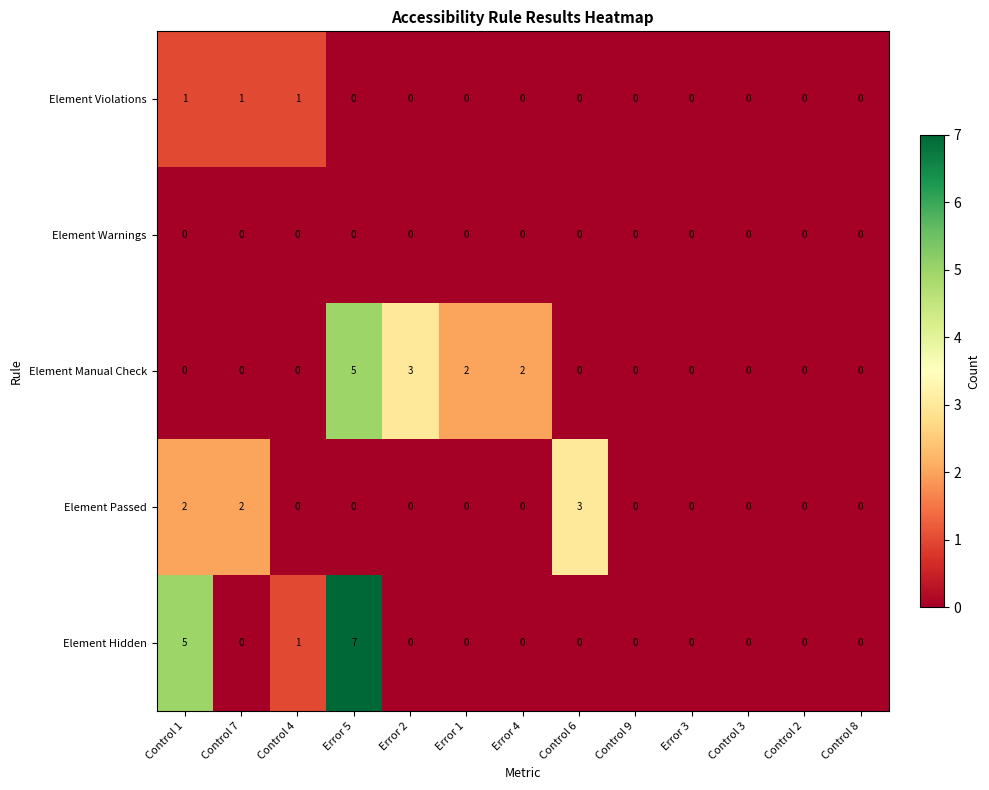

Which series has the widest spread of values?

Element Hidden